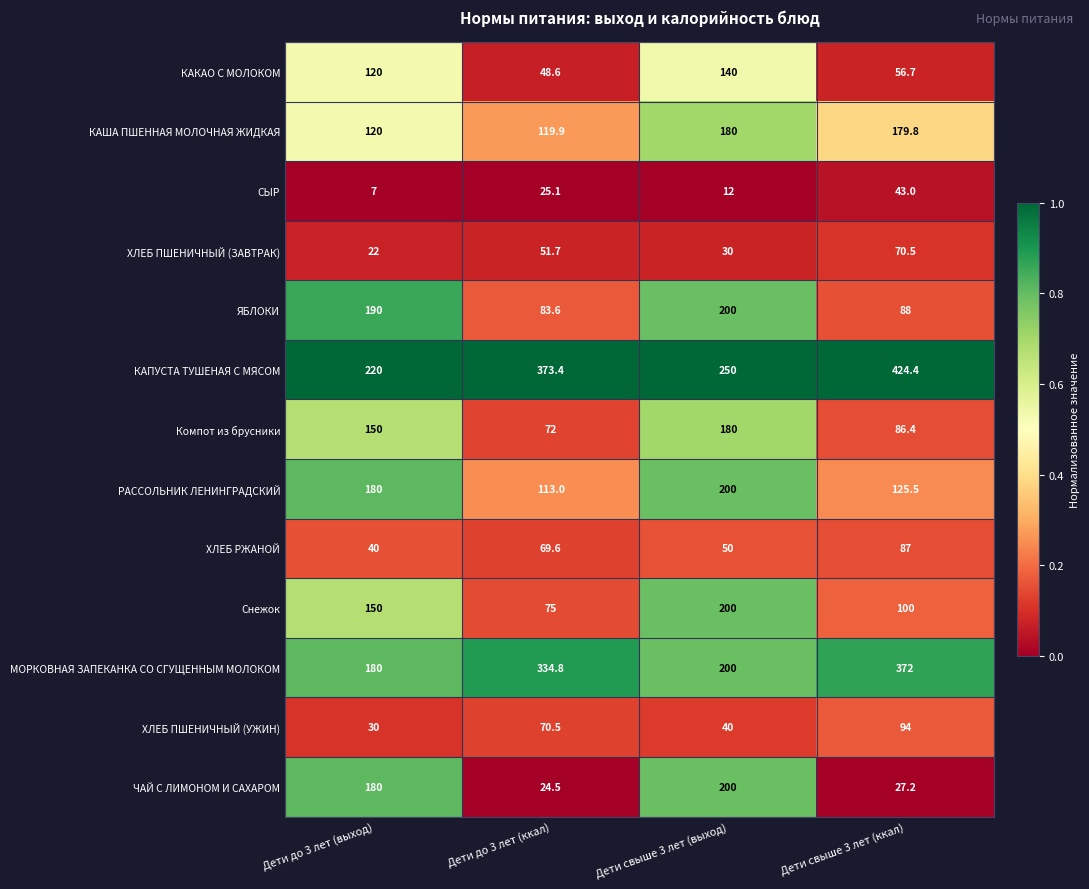

At how many categories does at least one series exceed 53?

4